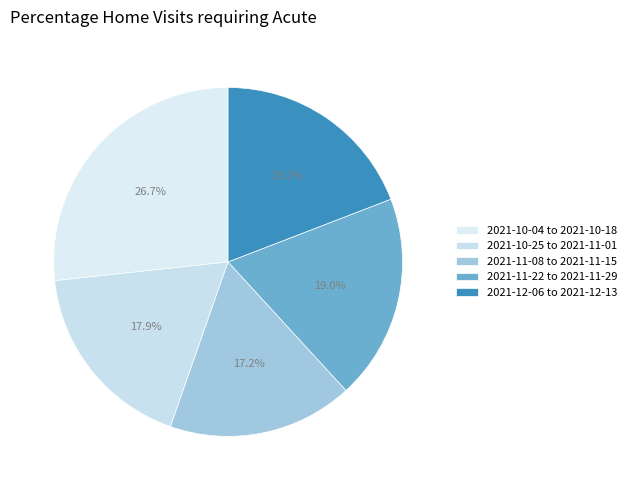

Count the number of slices in the pie.

5